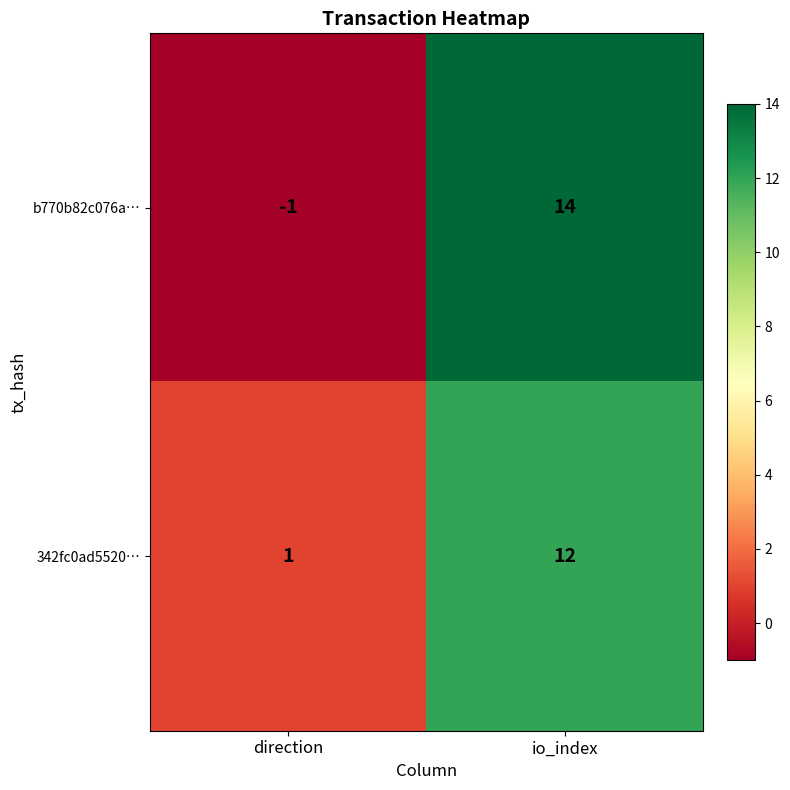

List the series in order of their peak value, highest first.

b770b82c076a…, 342fc0ad5520…